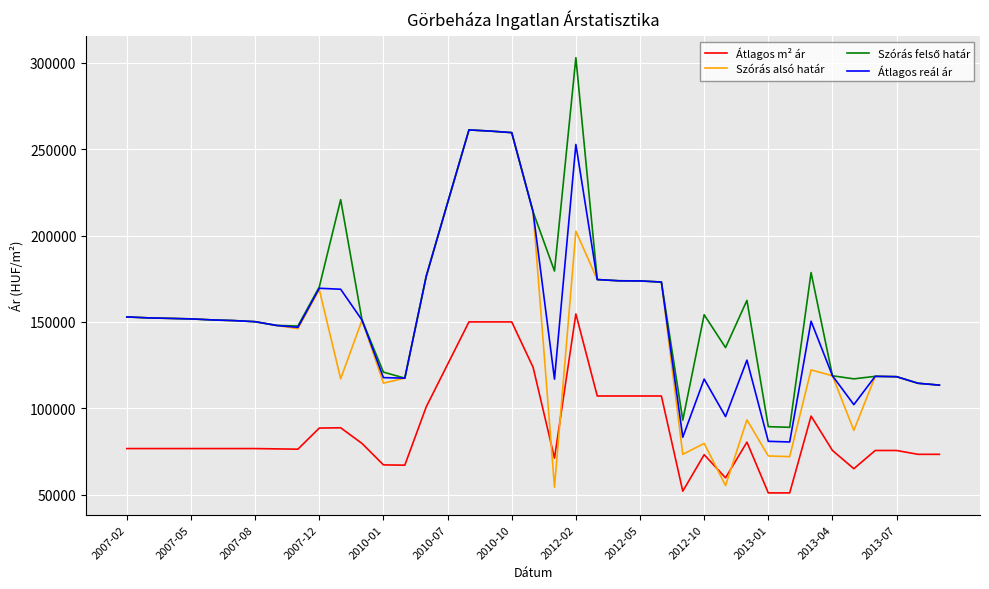

True or false: Átlagos reál ár and Átlagos m² ár intersect in this chart.

False